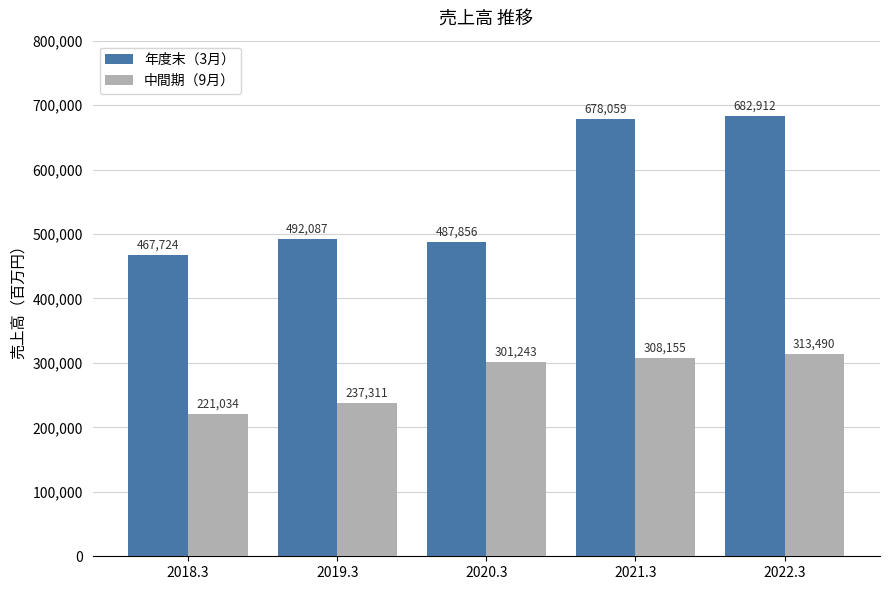

At which label does 中間期（9月） reach its peak?

2022.3